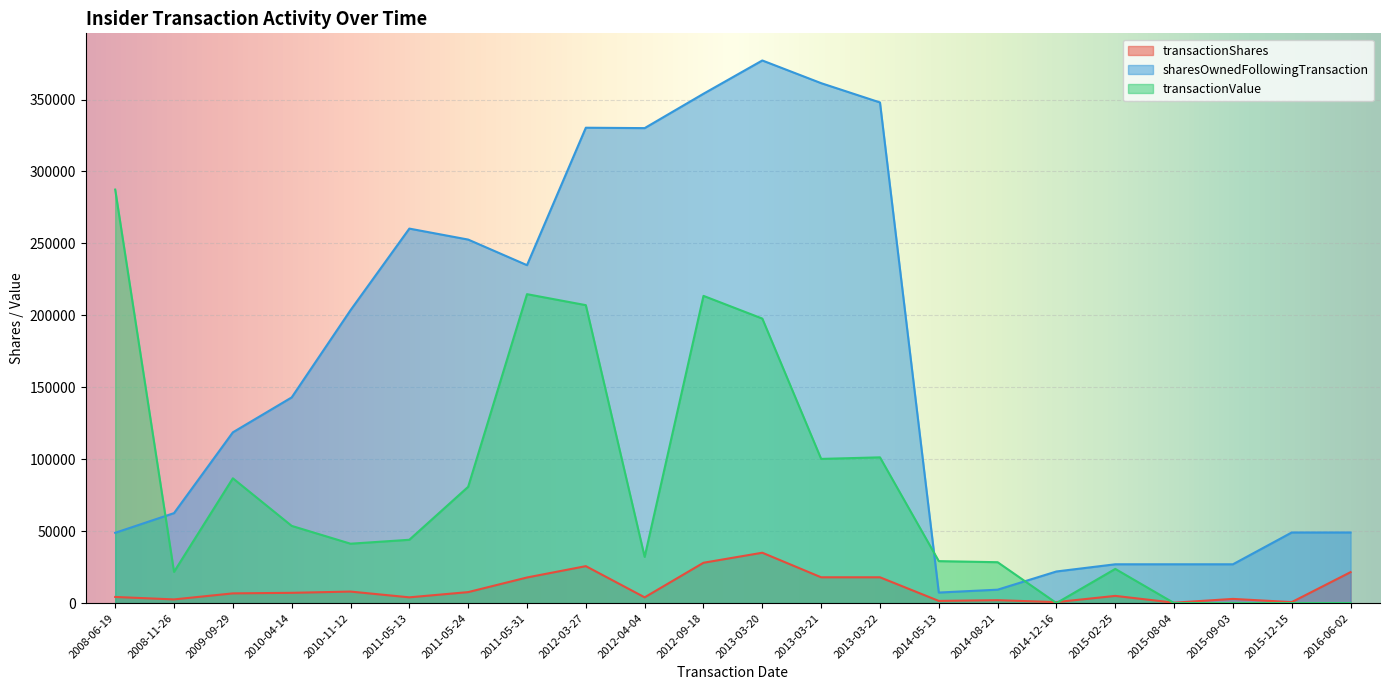

Is the value of transactionValue at 2012-04-04 greater than the value of sharesOwnedFollowingTransaction at 2011-05-13?

No